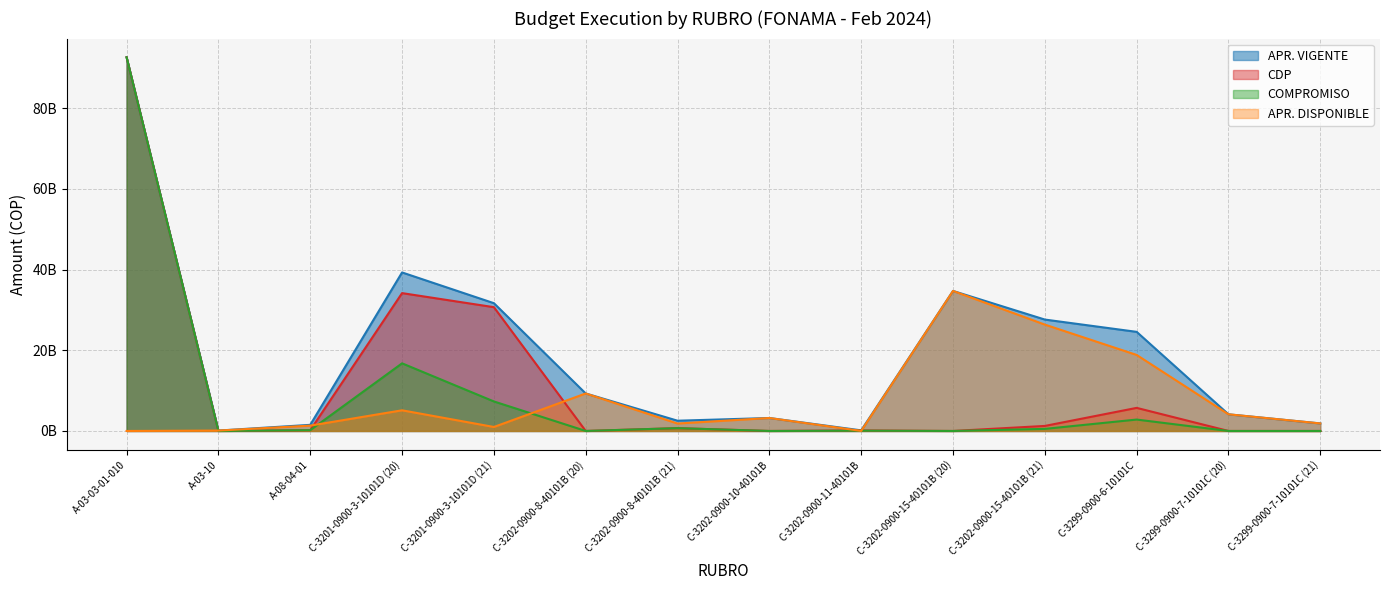

After their last crossing, which series has the higher values: APR. DISPONIBLE or COMPROMISO?

APR. DISPONIBLE